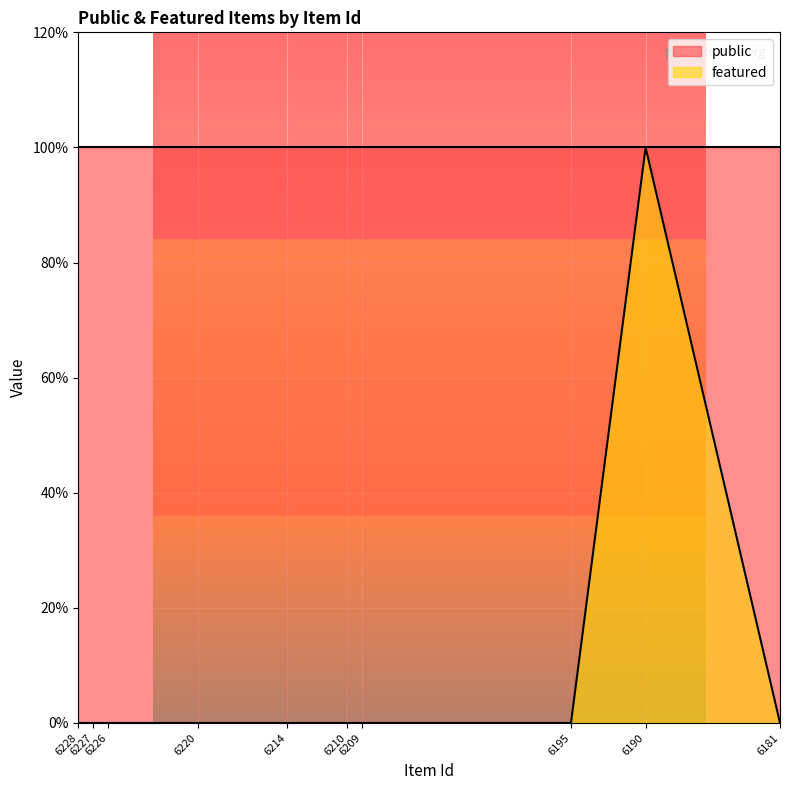

The value at 6195 is 0. True or false?

True